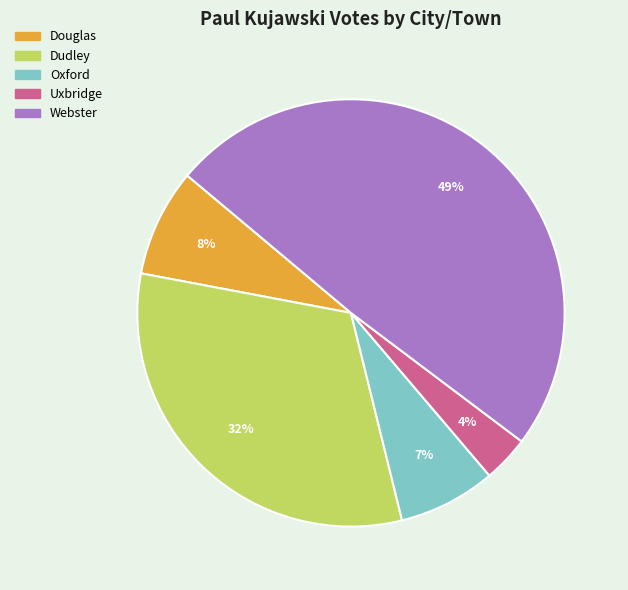

Rank the categories by value from highest to lowest.

Webster, Dudley, Douglas, Oxford, Uxbridge